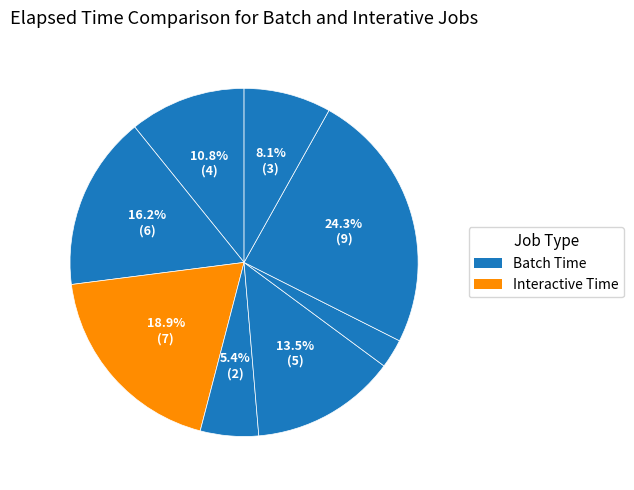

How many segments does this pie chart have?

8